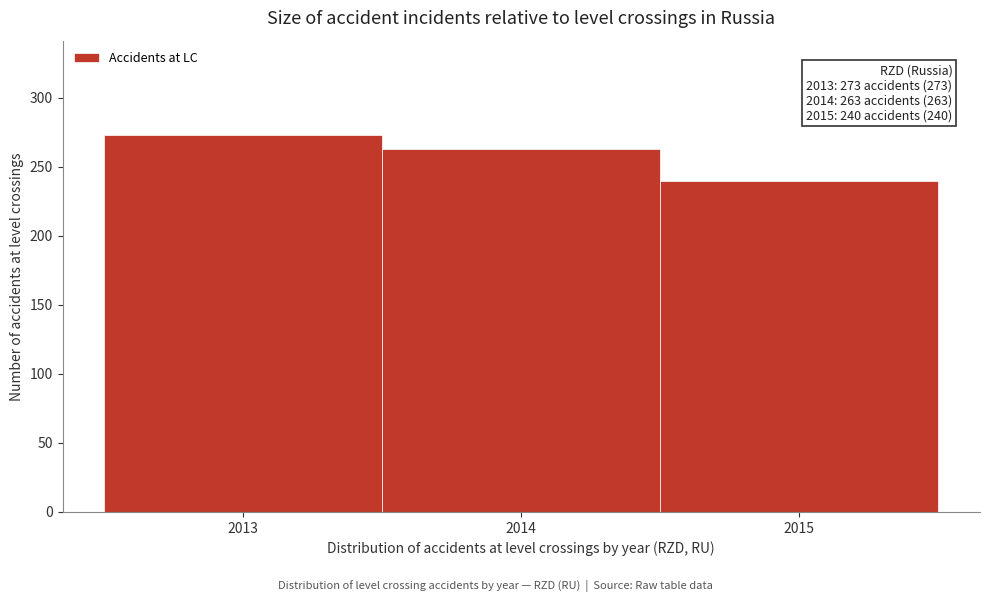

Reading left to right, list all the values displayed in this chart.

2013=273	2014=263	2015=240